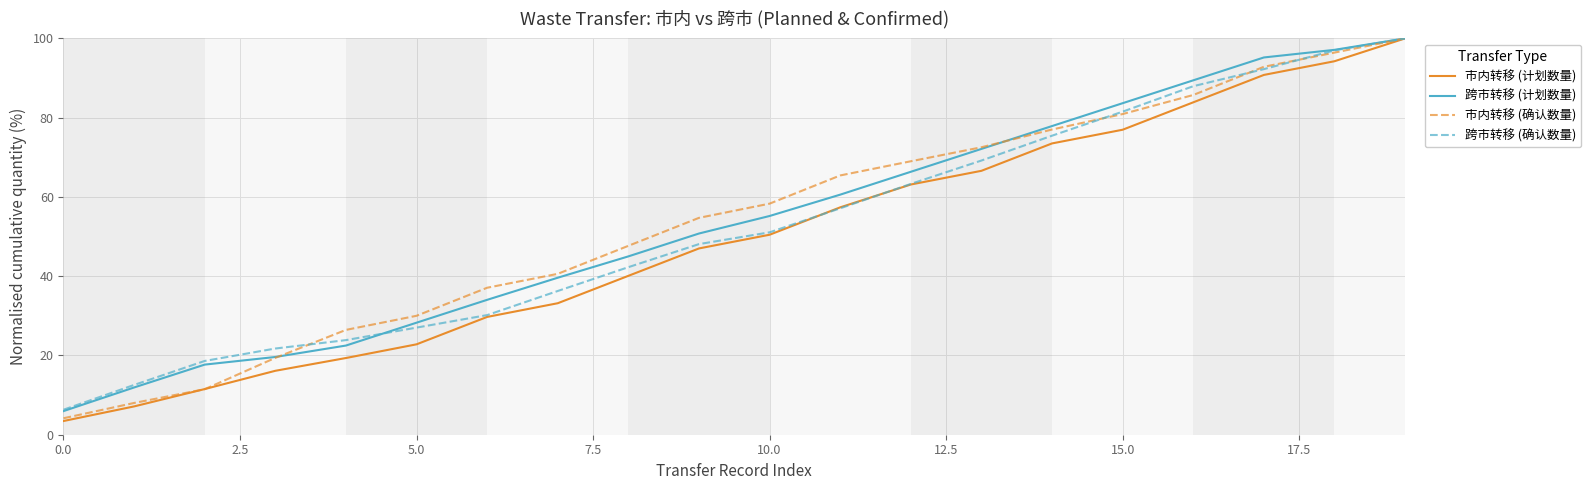

What is the highest value of the 跨市转移 (确认数量) series?

100.0